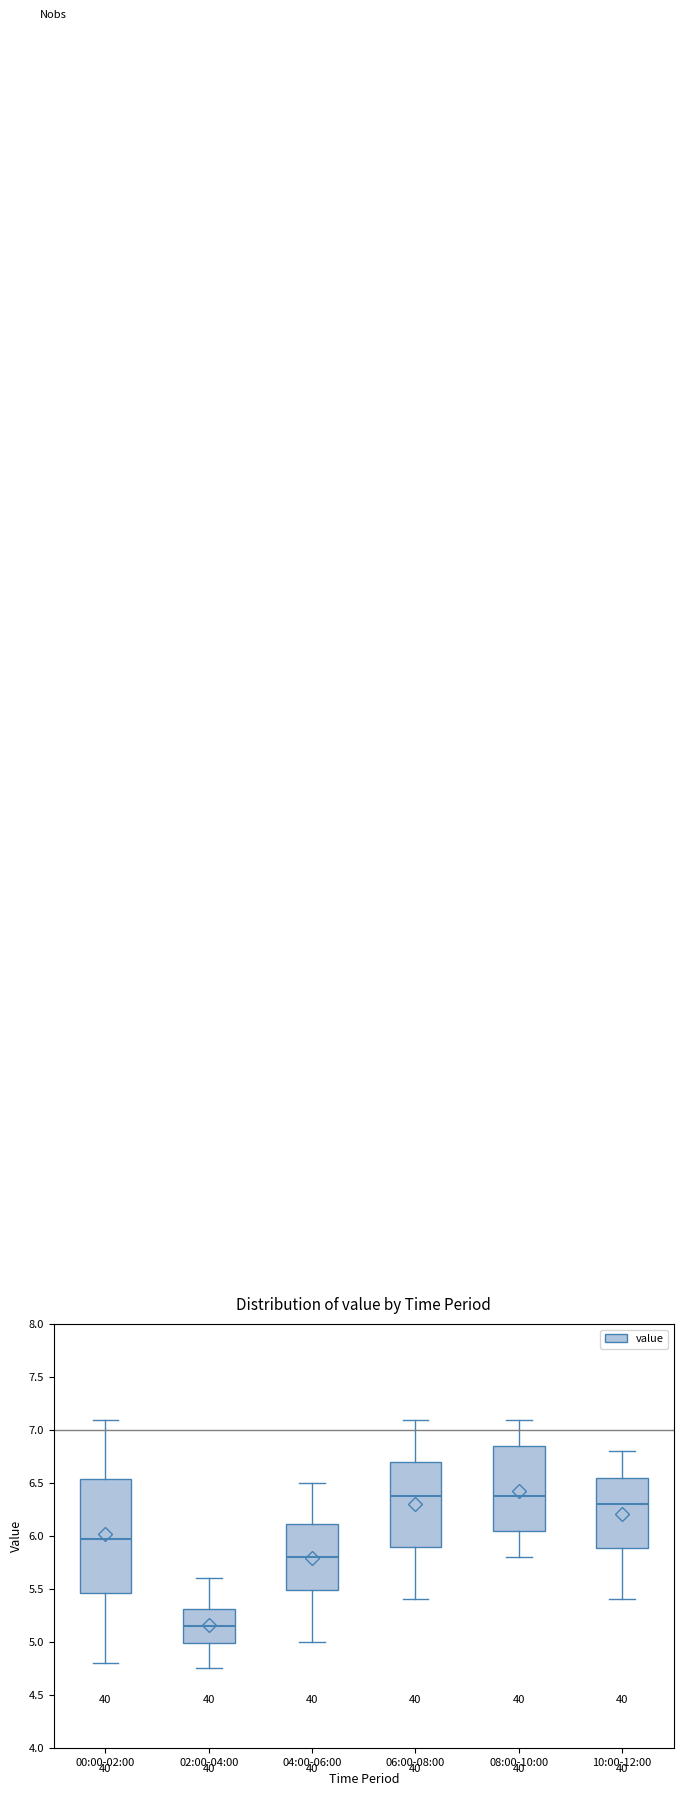

Where does the lower whisker of the box for 08:00-10:00 end on the y-axis? The values are not printed on the chart, so give them approximately, as read against the axis.

5.80